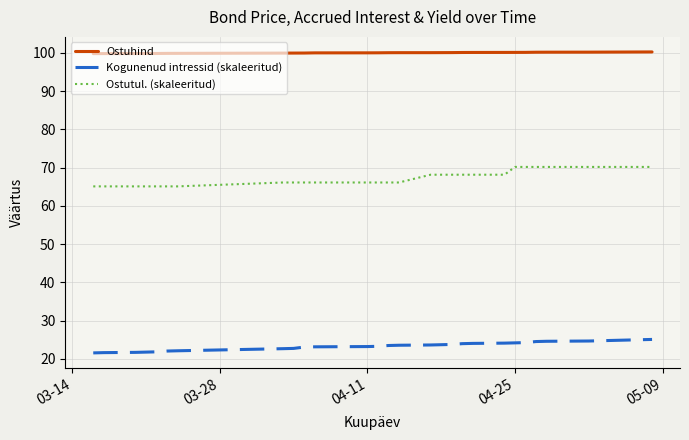

True or false: Kogunenud intressid (skaleeritud) and Ostutul. (skaleeritud) cross at least once.

False